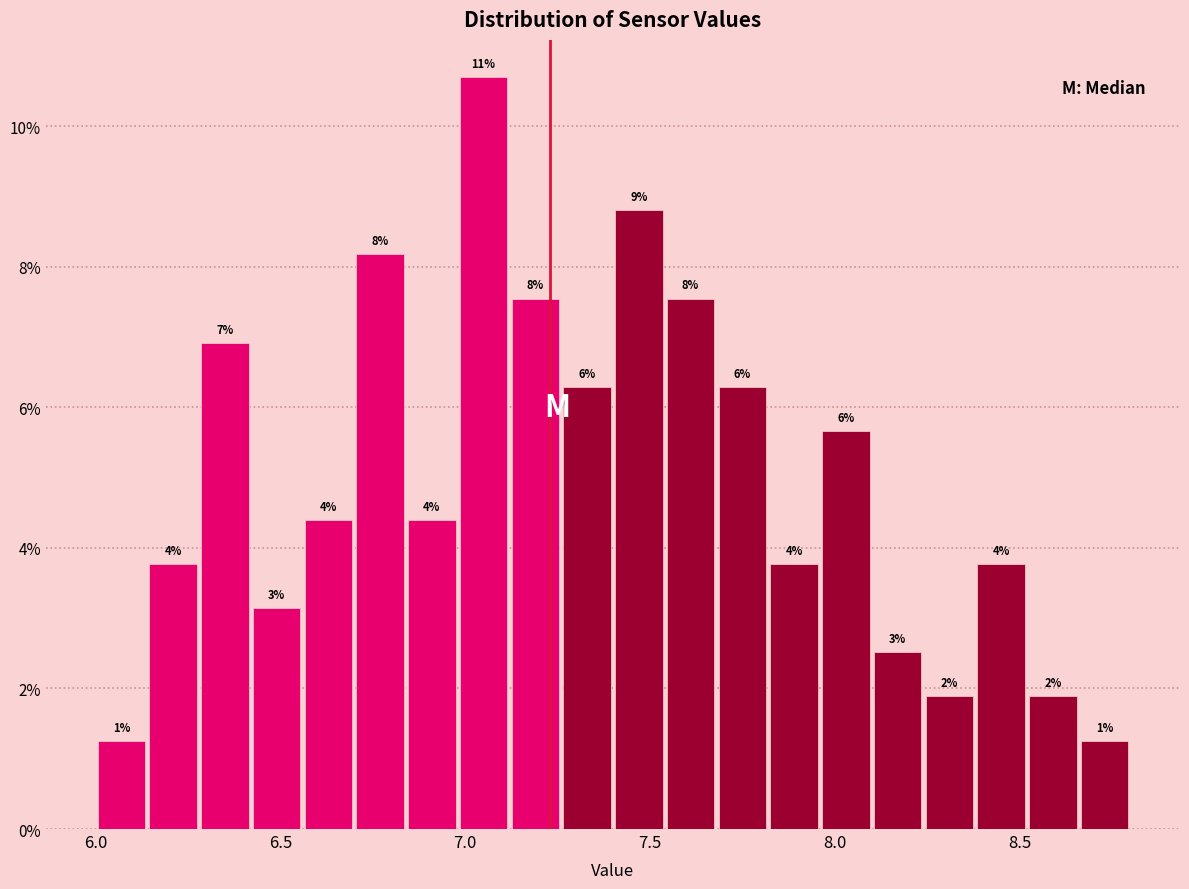

Around what value on the x-axis is the tallest bar? Give the approximate position of its centre, as read against the axis.

7.05